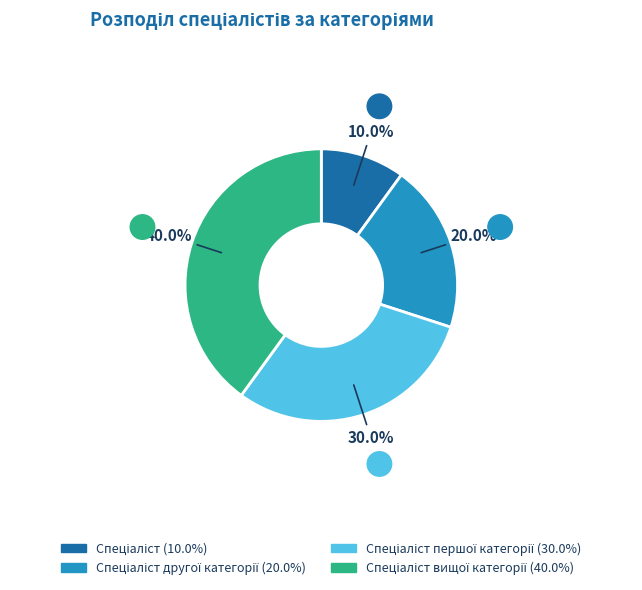

Does any single category account for the majority?

No